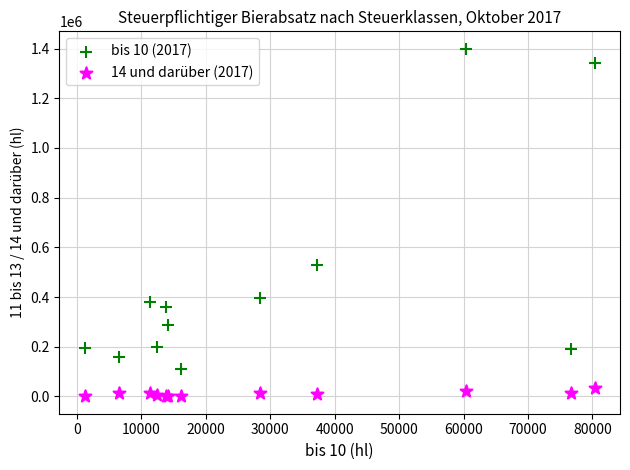

Which series reaches the minimum Y coordinate?

14 und darüber (2017)